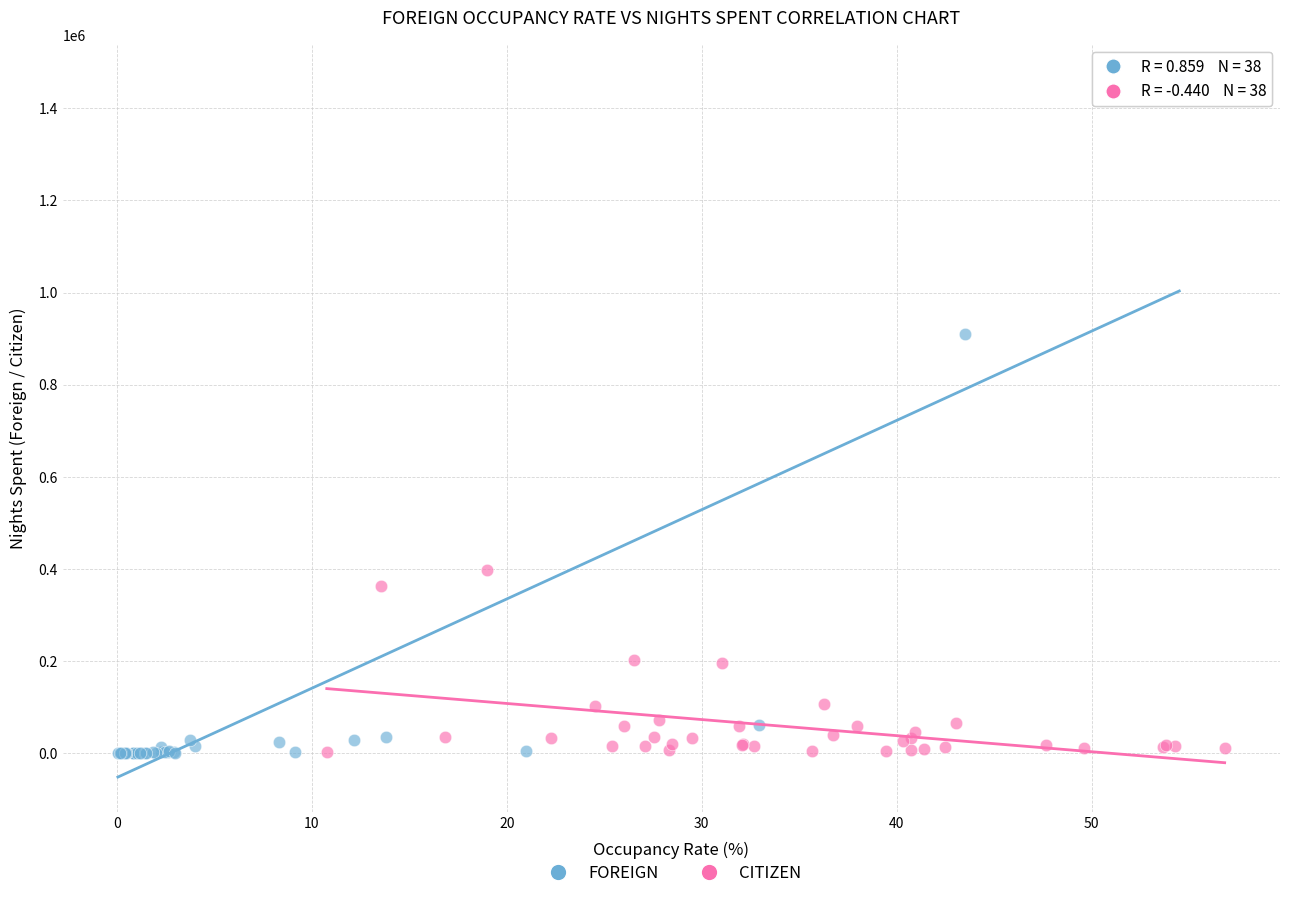

What are all the series names shown in the legend?

FOREIGN, CITIZEN